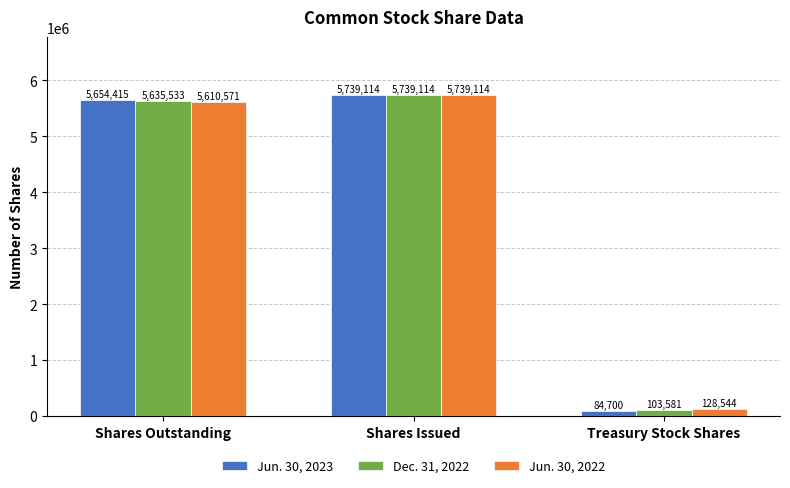

What is the lowest value of the Jun. 30, 2022 series?

128544